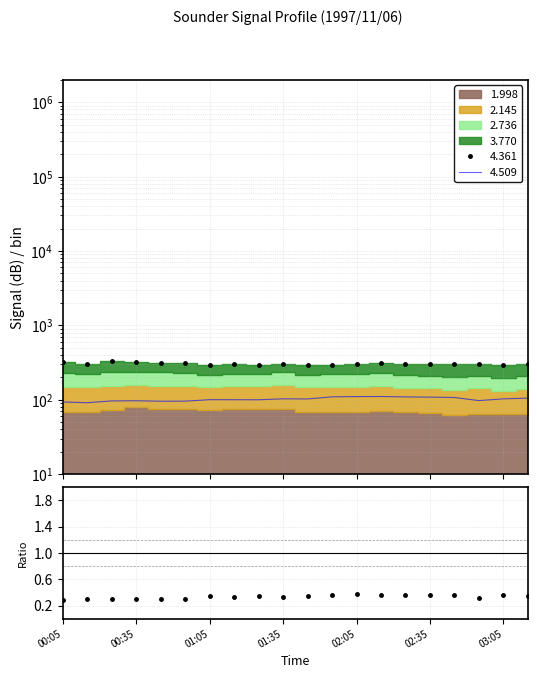

How many interior local valleys (lower than both neighbors) does the data have?

5